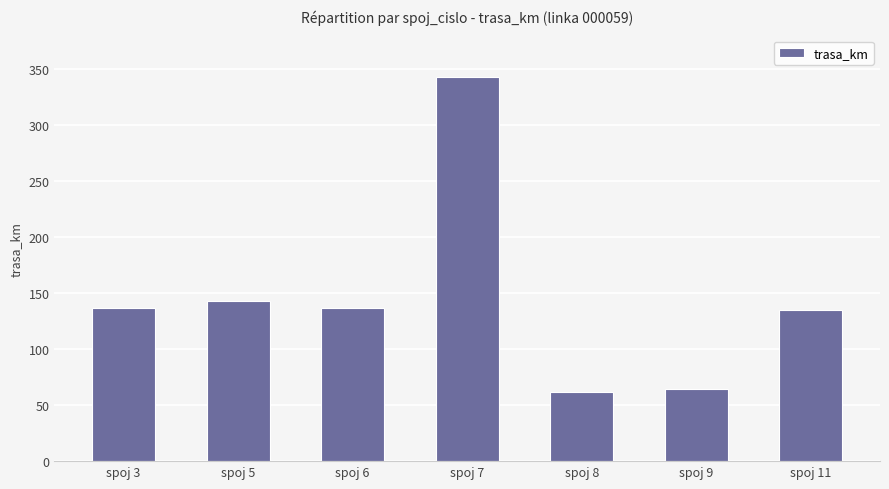

Read the value at spoj 6, to the nearest 50.

150